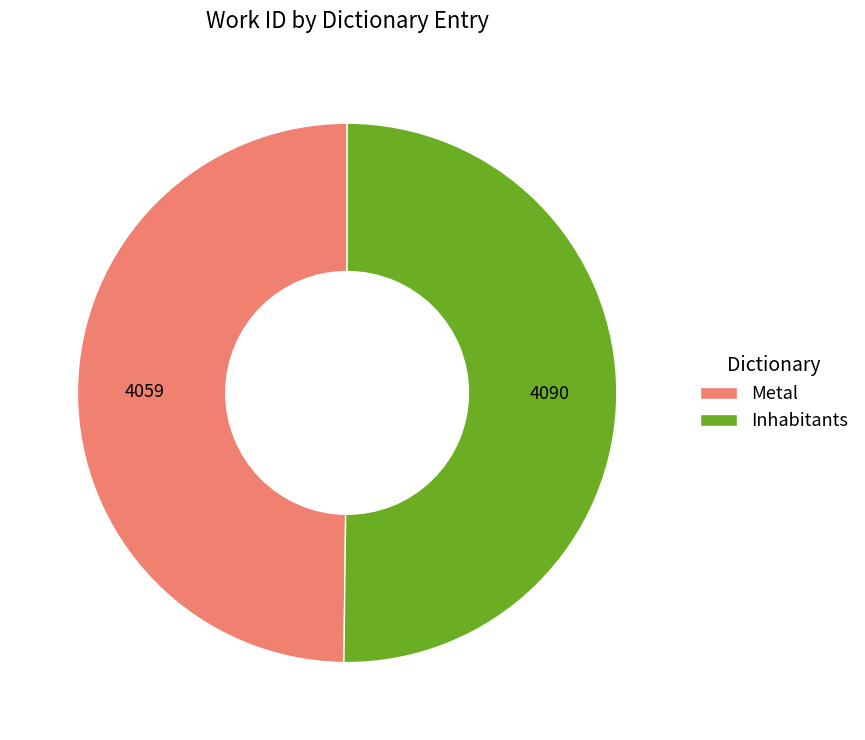

The Inhabitants slice represents 50% of the pie. True or false?

True